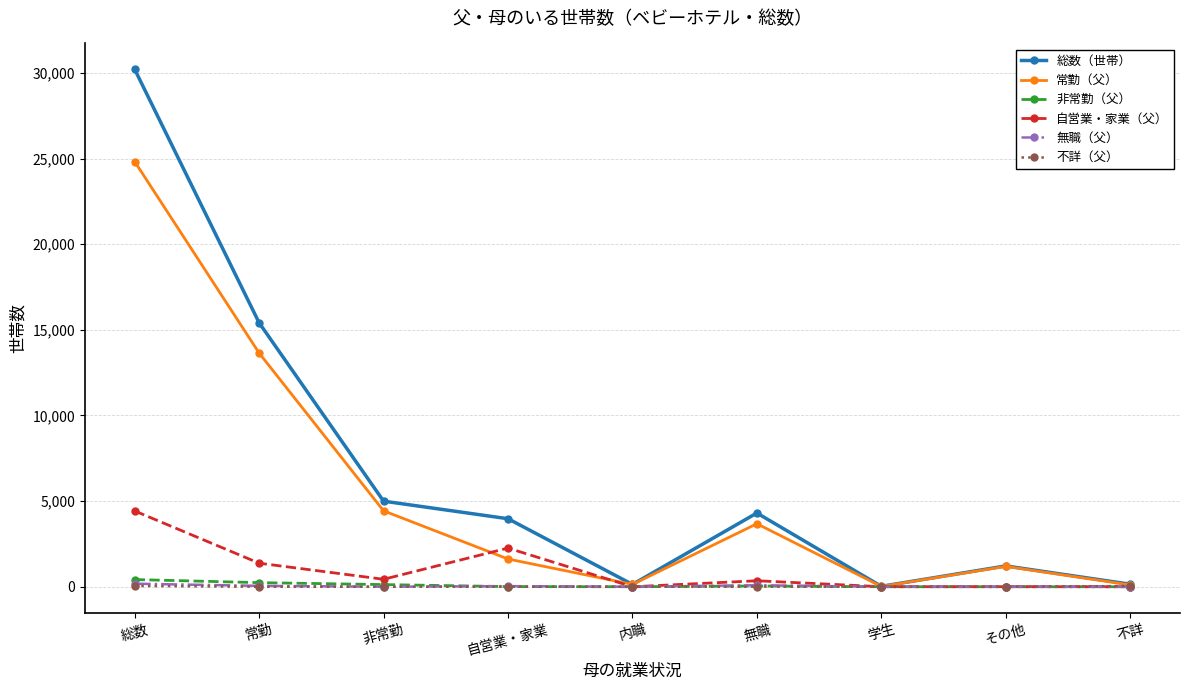

At how many categories does at least one series exceed 1058?

6